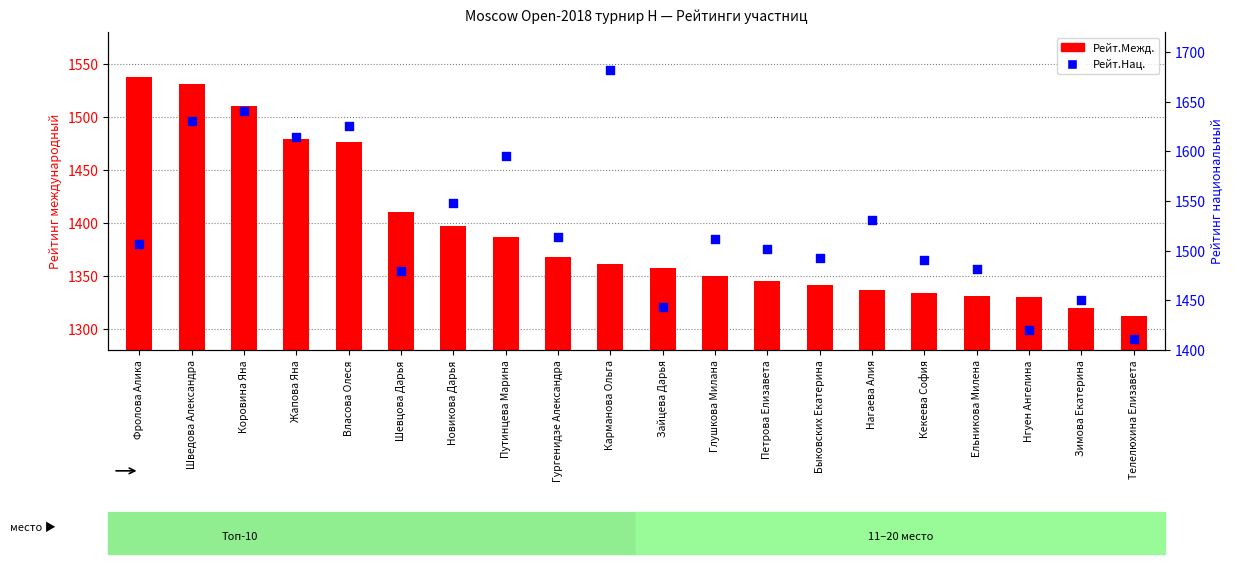

Is the value of Рейт.Межд. at Быковских Екатерина greater than the value of Рейт.Нац. at Зайцева Дарья?

No